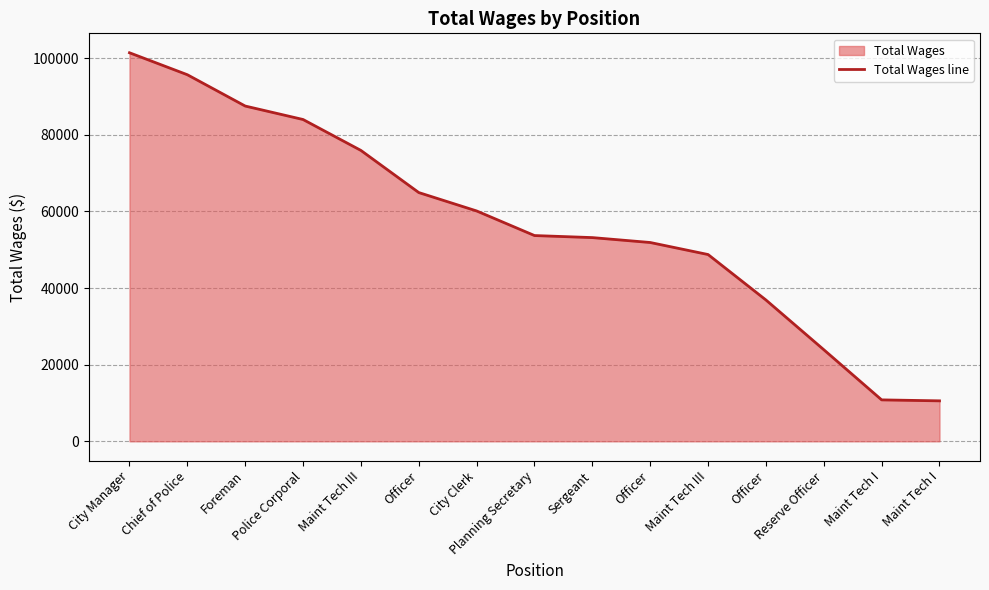

Reading left to right, transcribe all the data shown in this chart.

101389	95656	87486	83972	75902	64909	60110	53693	53159	51879	48740	36880	23906	10813	10560